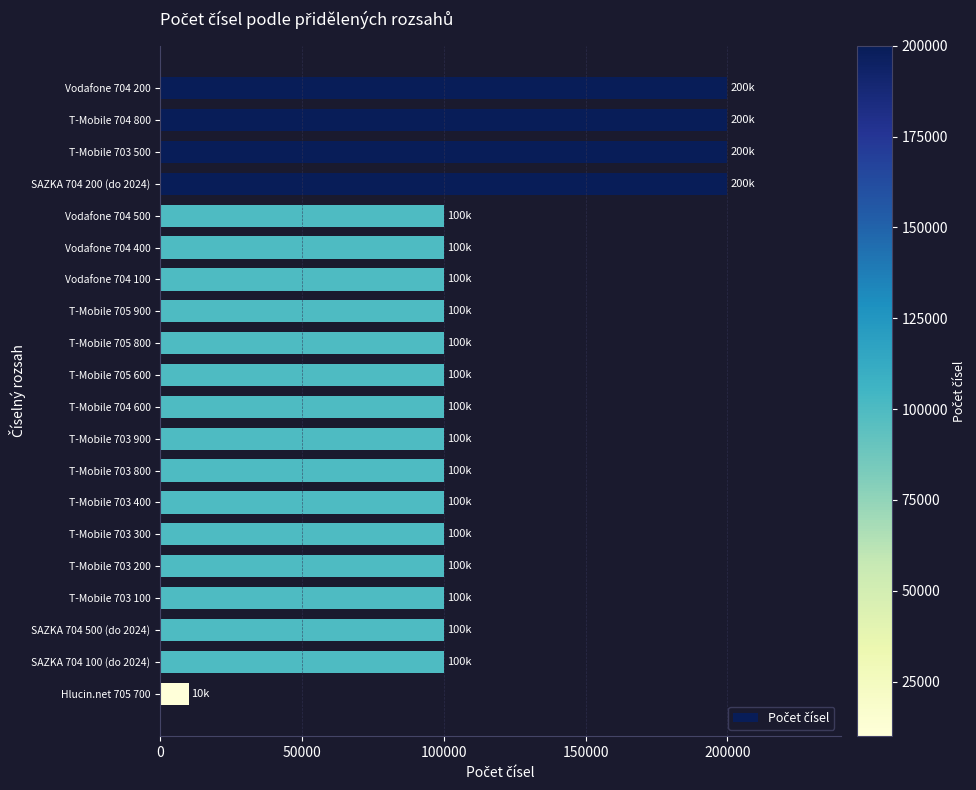

What is the change in value from T-Mobile 704 600 to Hlucin.net 705 700?

-90000